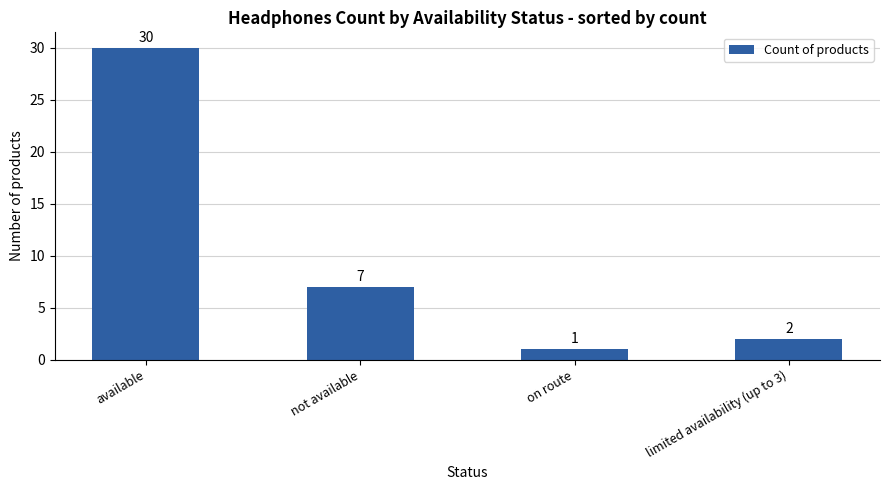

Rank the categories by value from lowest to highest.

on route, limited availability (up to 3), not available, available